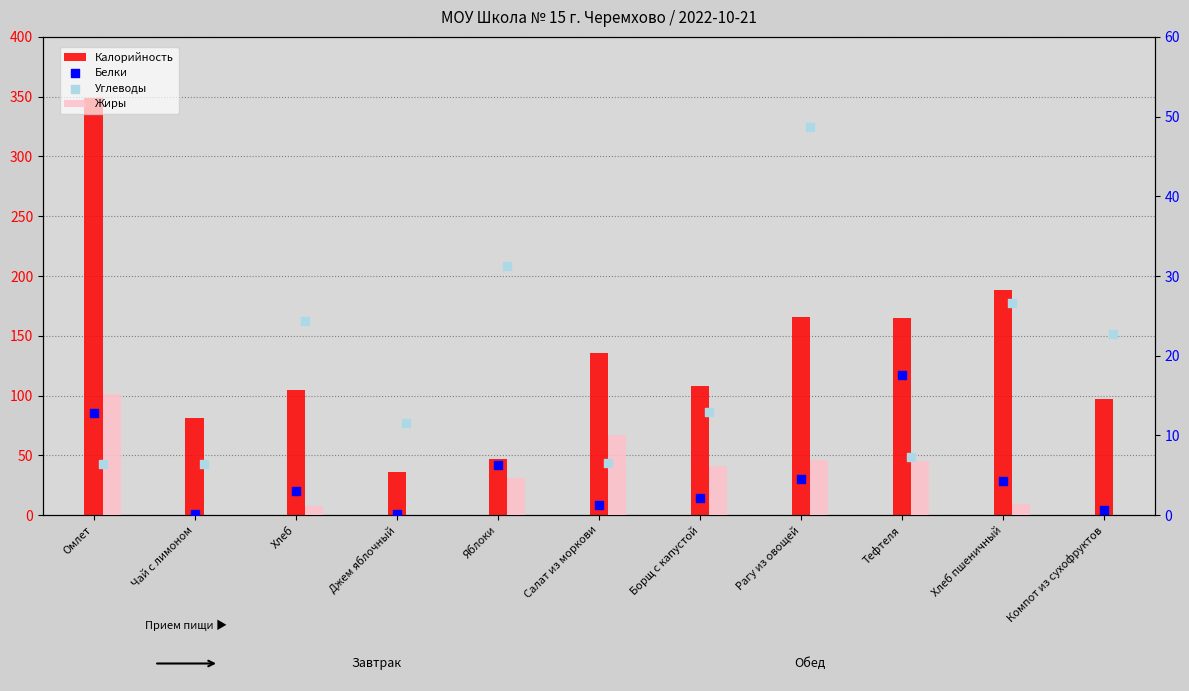

Which series reaches the minimum Y coordinate?

Жиры